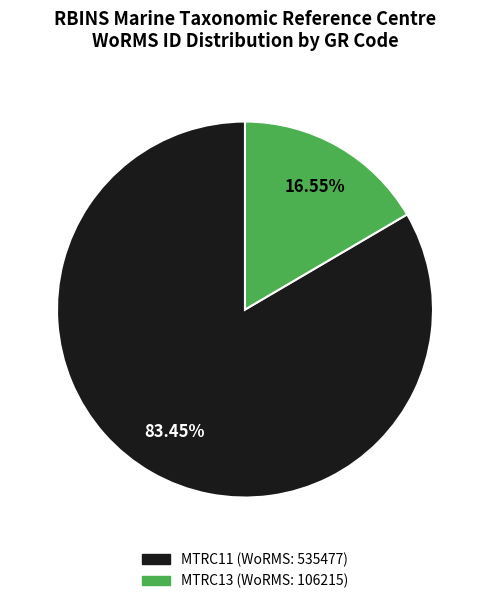

Which slice represents more than half of the pie?

MTRC11